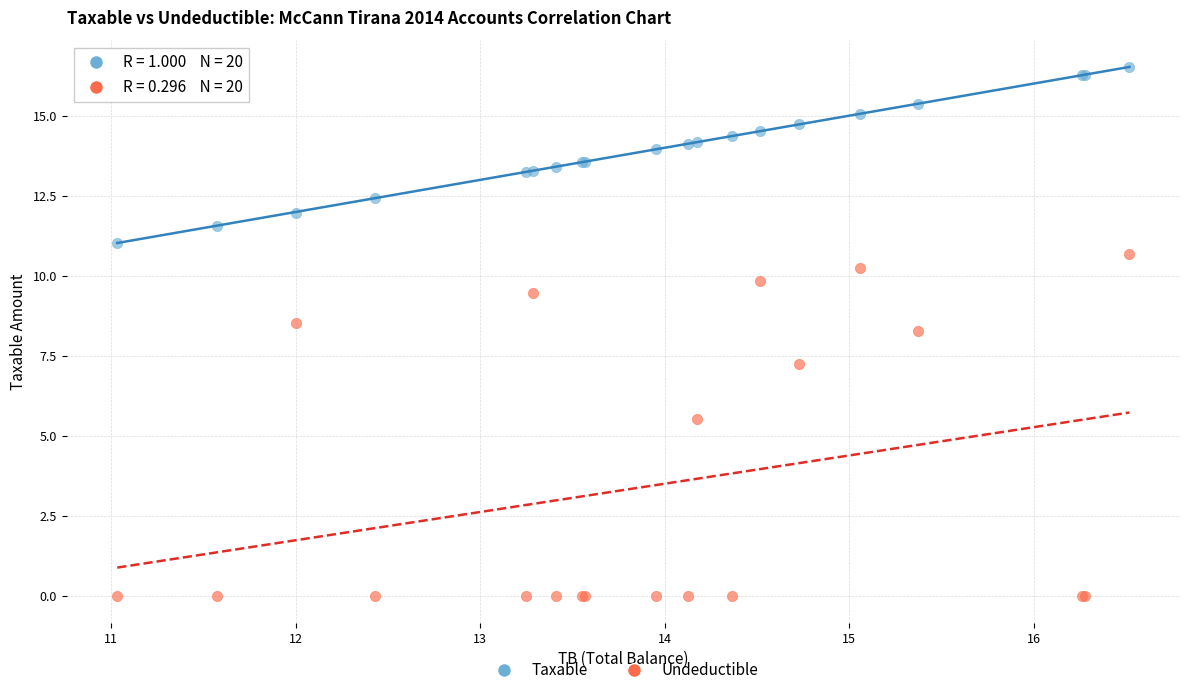

Which series contains the highest Y value?

Taxable